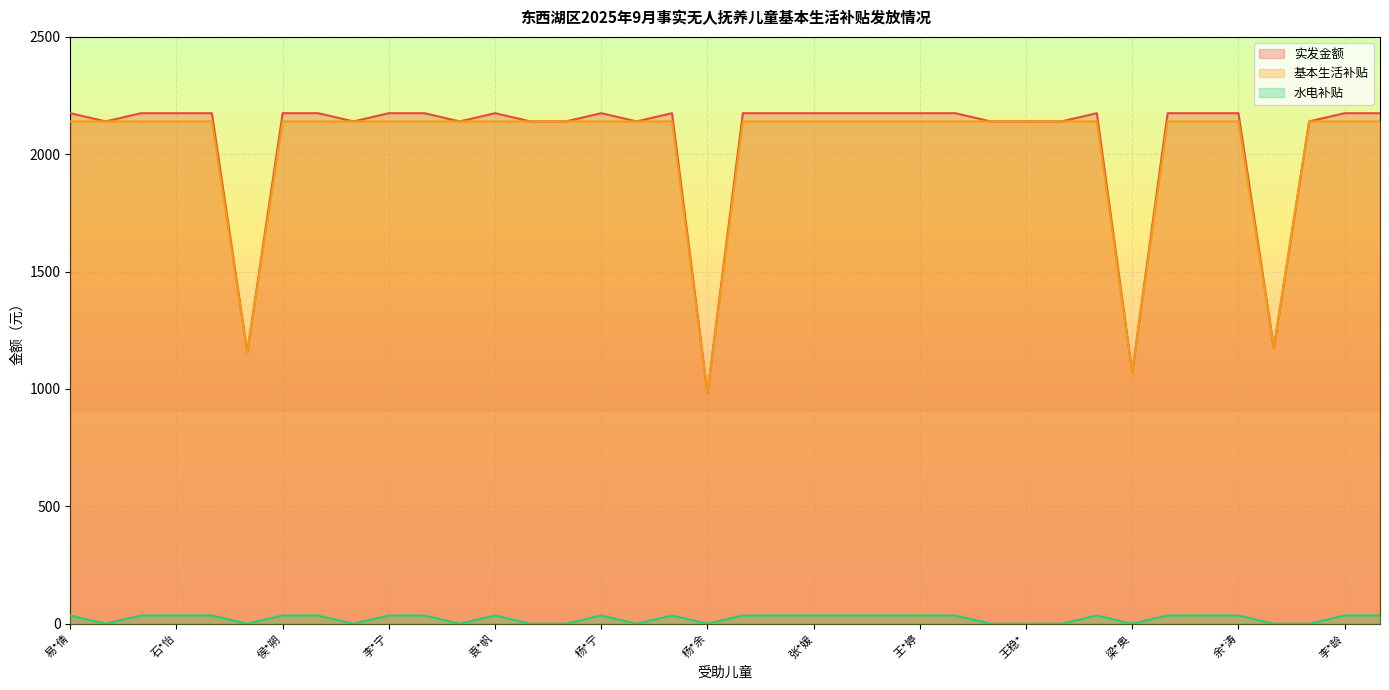

What are all the series names shown in the legend?

实发金额, 基本生活补贴, 水电补贴